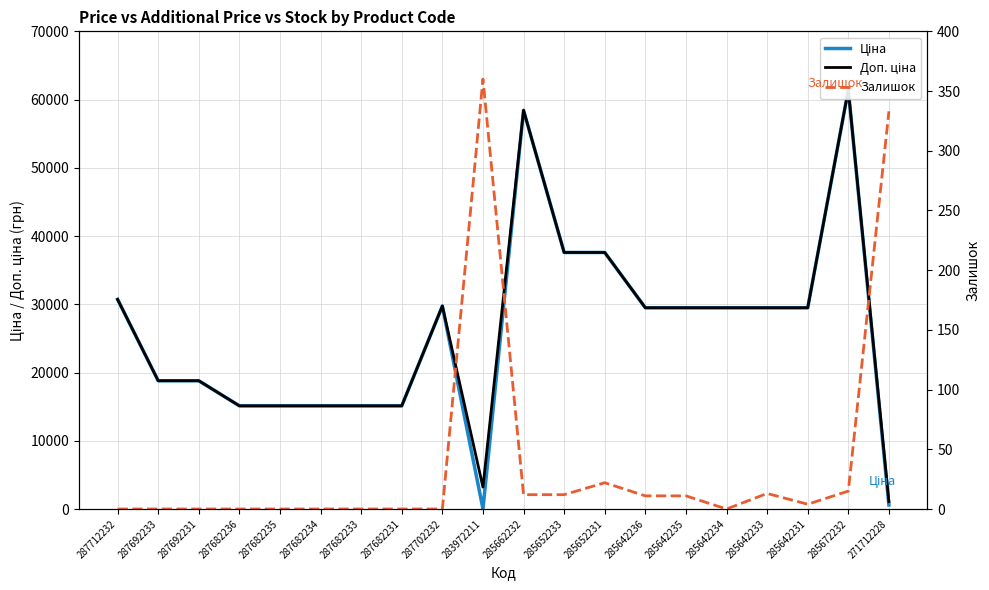

Does the chart have visible grid lines?

Yes